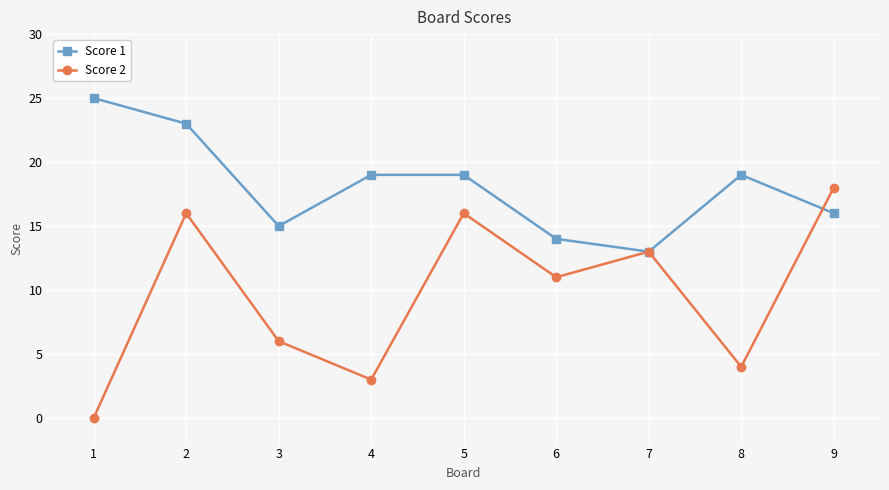

What is the average value of the Score 2 series?

10